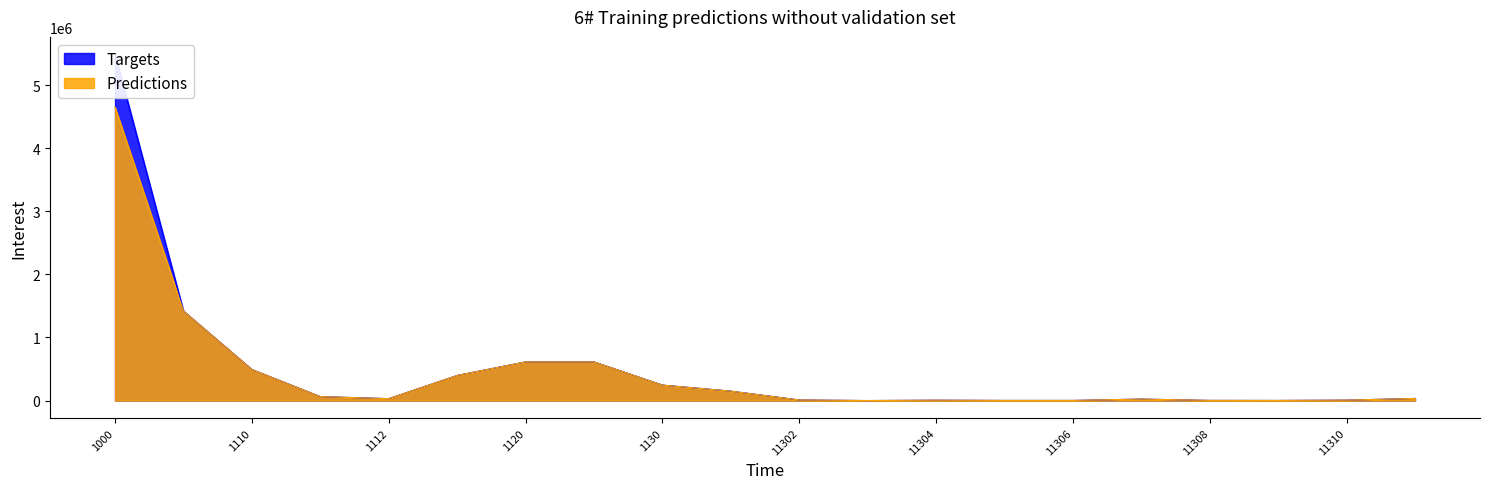

True or false: Targets has more than 2 interior local peaks.

False